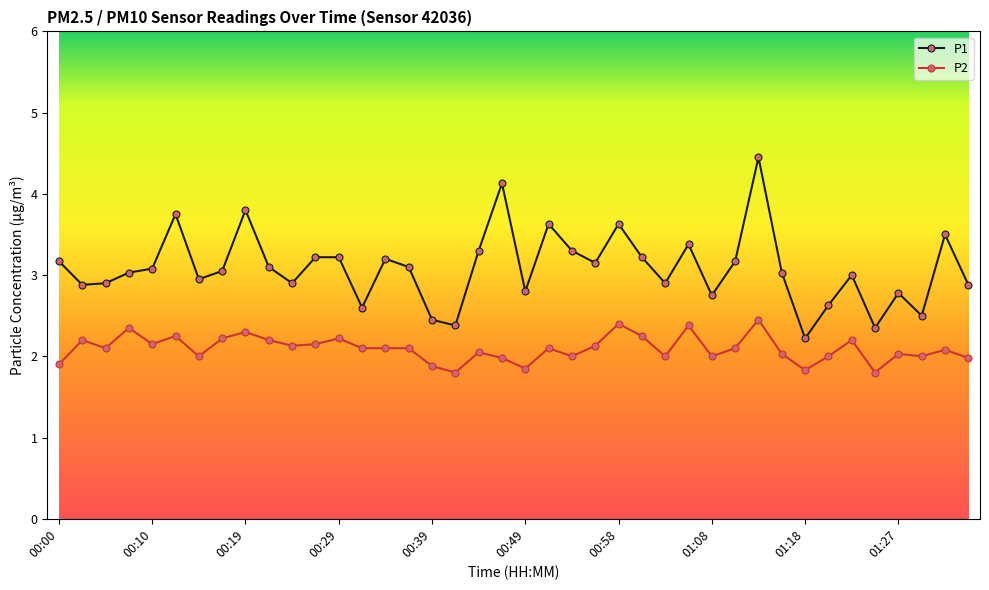

What is the value of the P1 point at the 28th from the left?

3.4